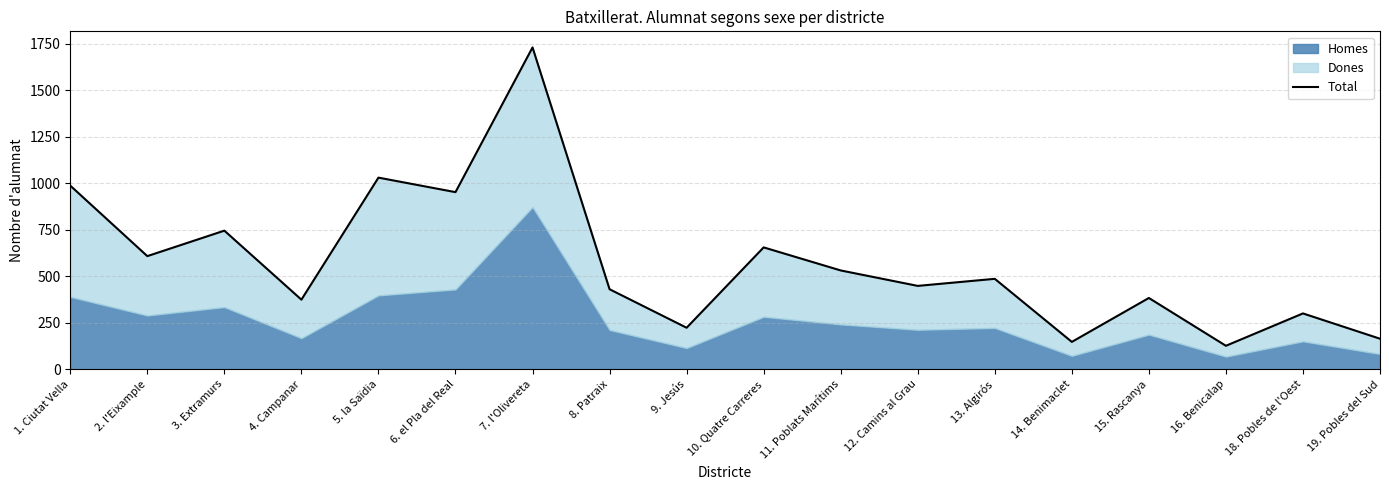

Rank the categories by value from lowest to highest.

16. Benicalap, 14. Benimaclet, 19. Pobles del Sud, 9. Jesús, 18. Pobles de l'Oest, 4. Campanar, 15. Rascanya, 8. Patraix, 12. Camins al Grau, 13. Algirós, 11. Poblats Marítims, 2. l'Eixample, 10. Quatre Carreres, 3. Extramurs, 6. el Pla del Real, 1. Ciutat Vella, 5. la Saïdia, 7. l'Olivereta